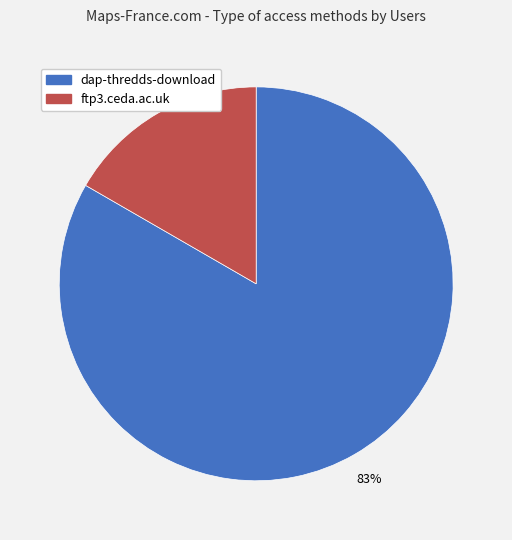

How many slices are in this pie chart?

2